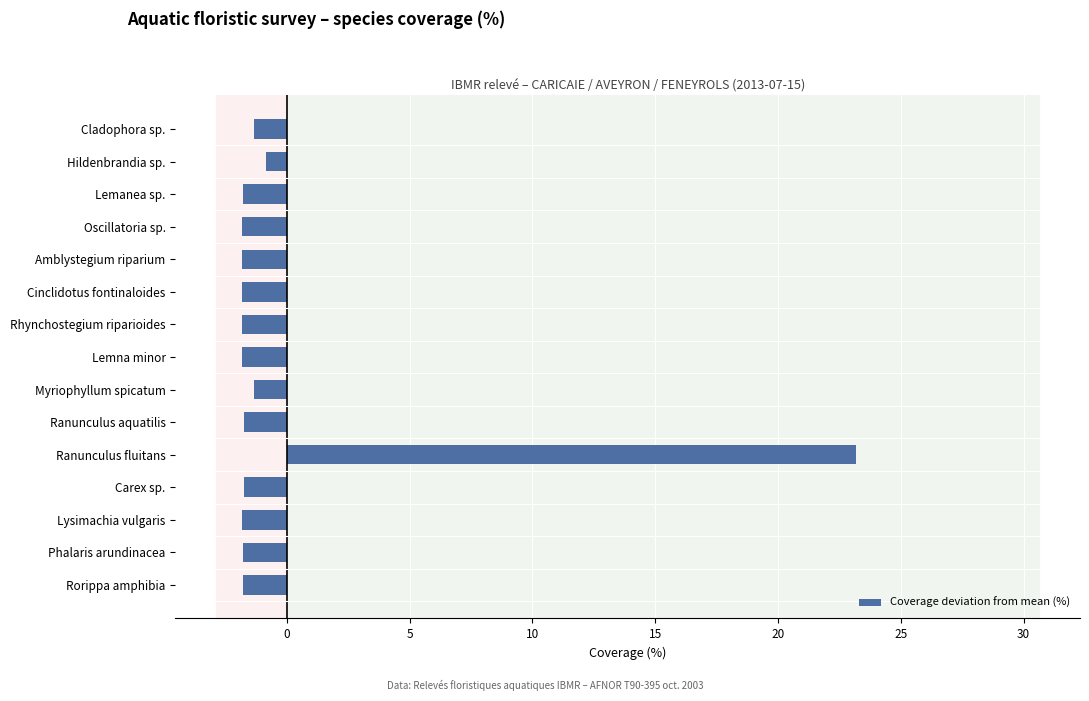

Are the bars grouped side by side (vs. stacked)?

No